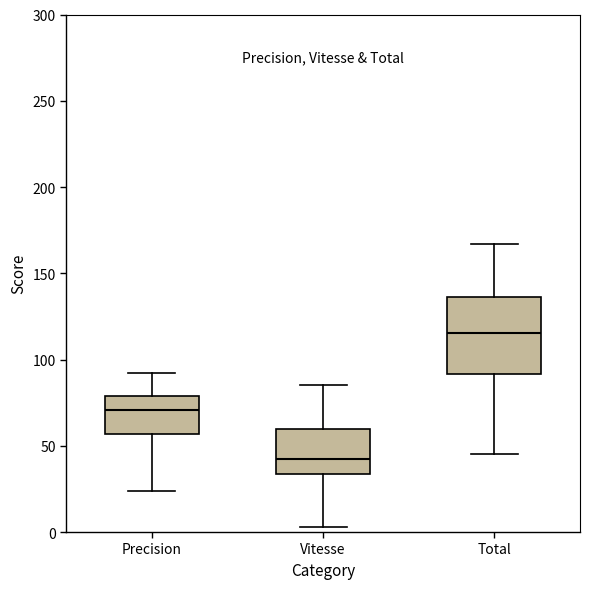

Where is the upper edge of the box for Precision on the y-axis? The values are not printed on the chart, so give them approximately, as read against the axis.

80